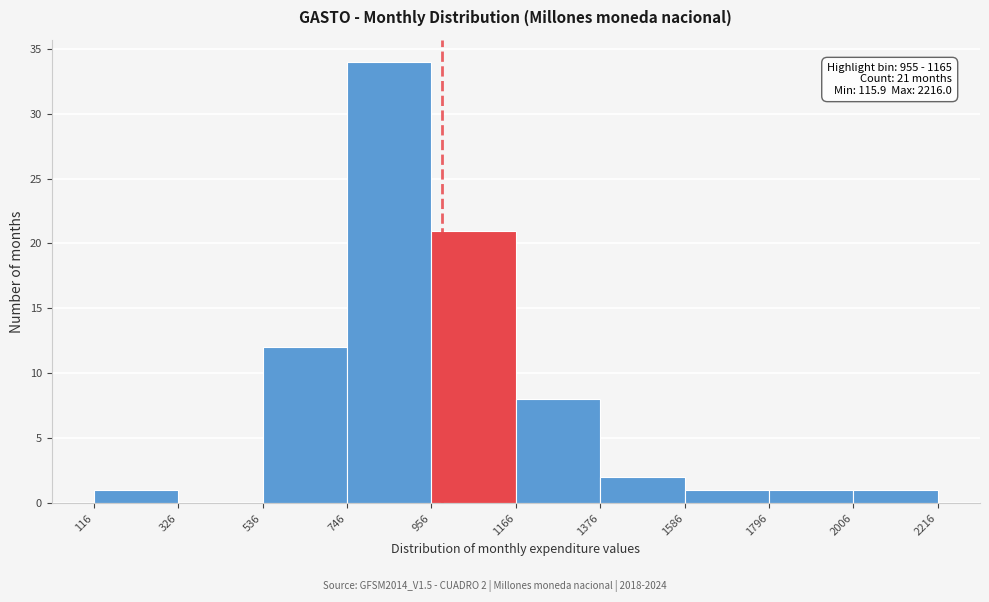

Which range on the x-axis has the tallest bar?

746 to 956